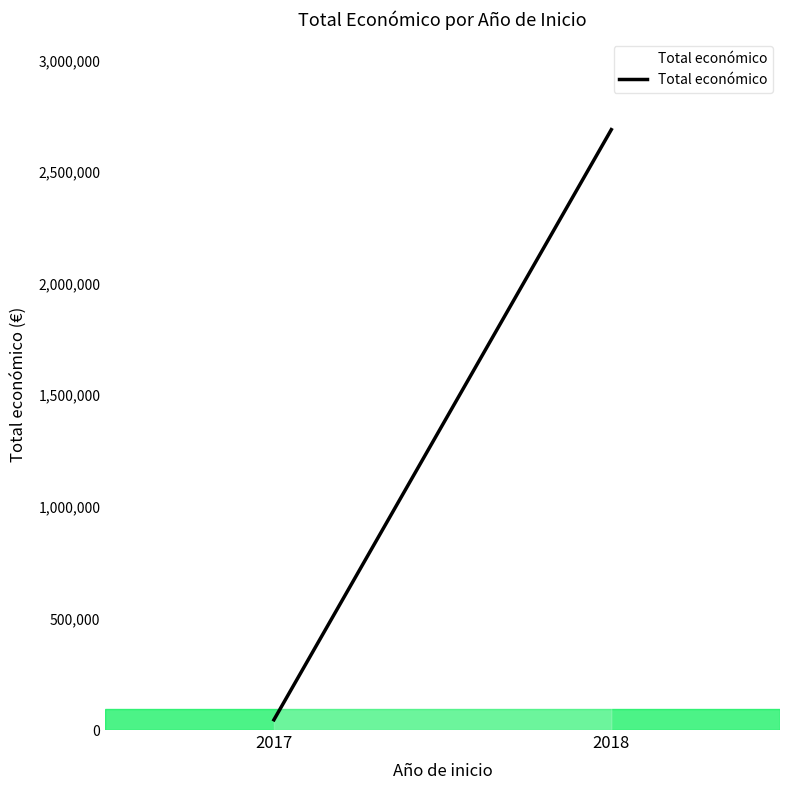

What is the sum of the values at 2017 and 2018?

2736294